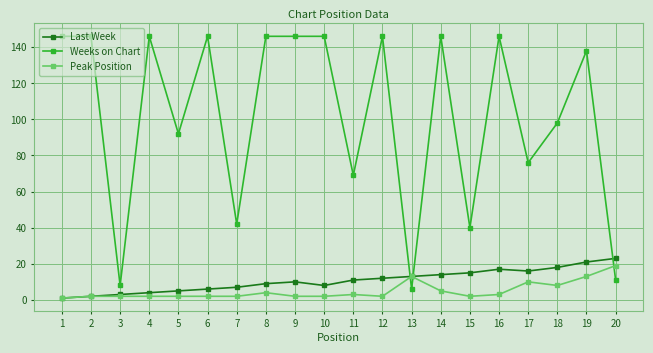

List the series in order of their peak value, highest first.

Weeks on Chart, Last Week, Peak Position